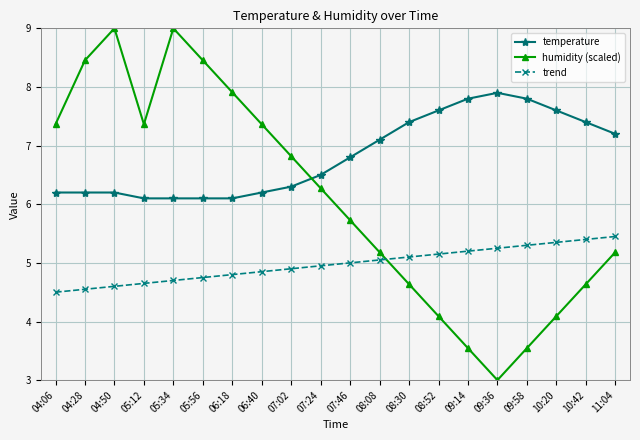

Count the number of categories in the chart.

20